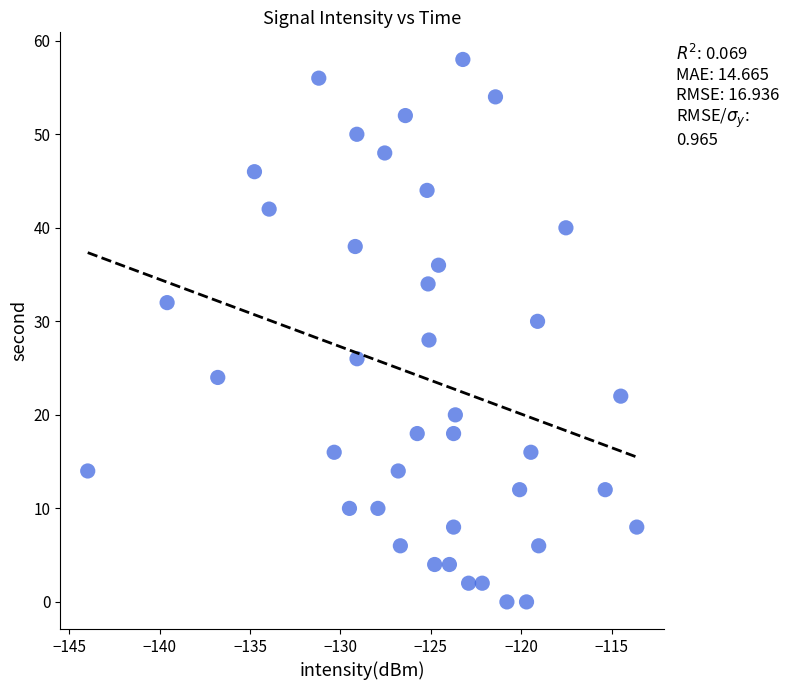

What is the range of Y values (max minus min)?

58